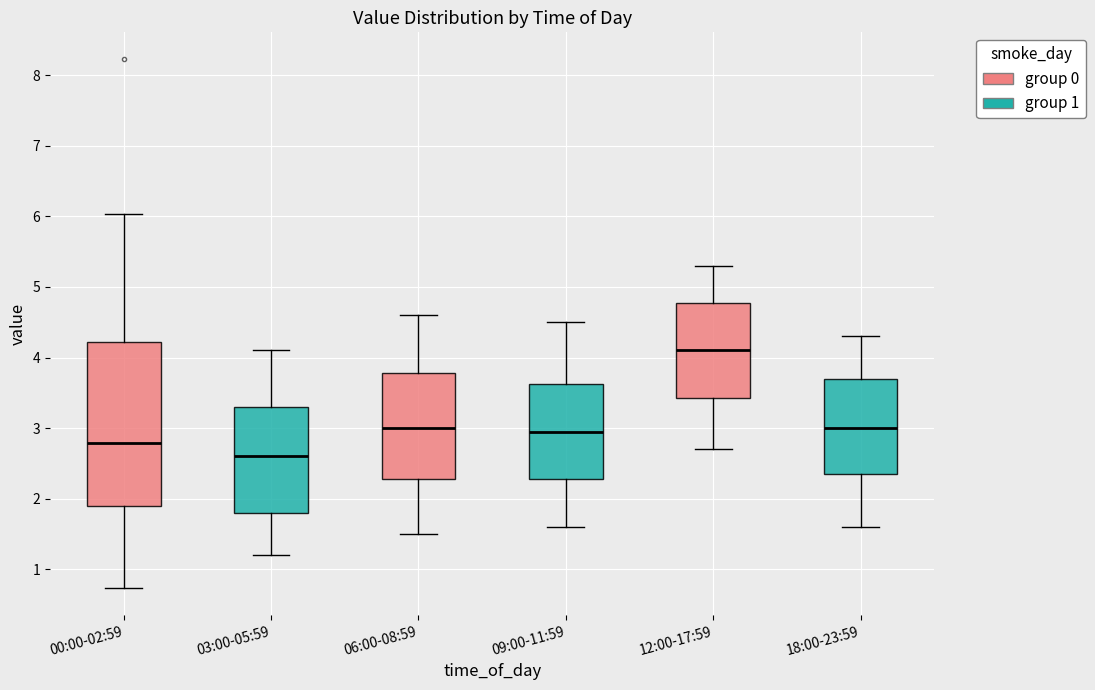

Which box has the lowest median line?

03:00-05:59